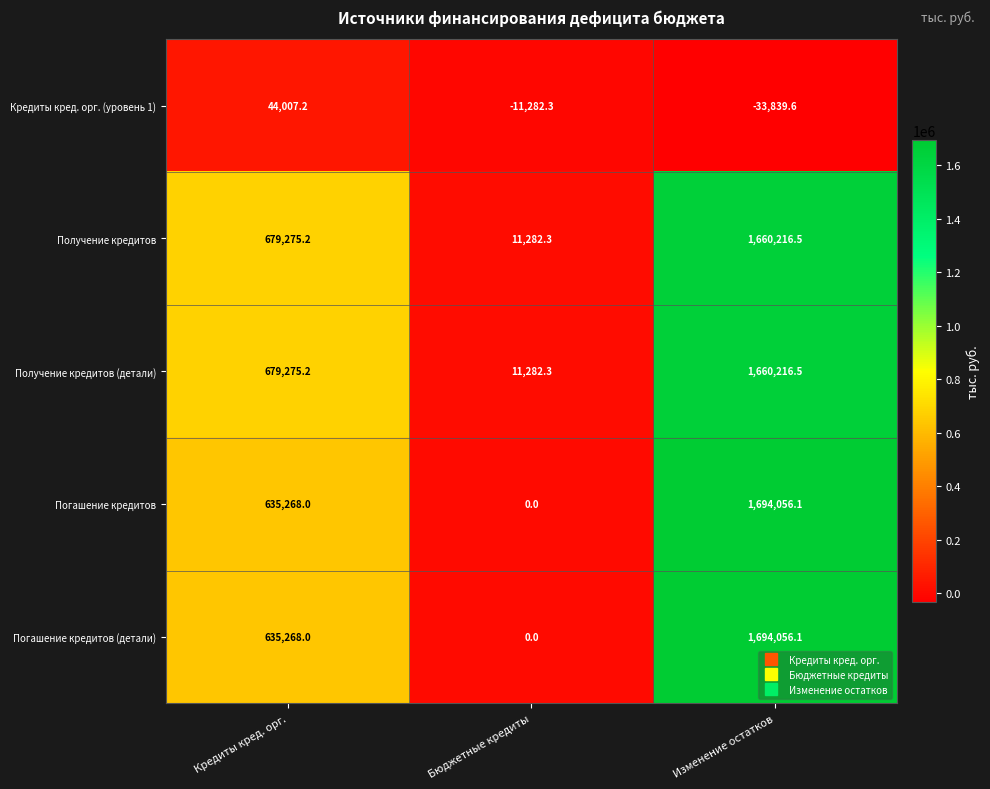

What is the difference between the Погашение кредитов (детали) values at Кредиты кред. орг. and Бюджетные кредиты?

635268.0